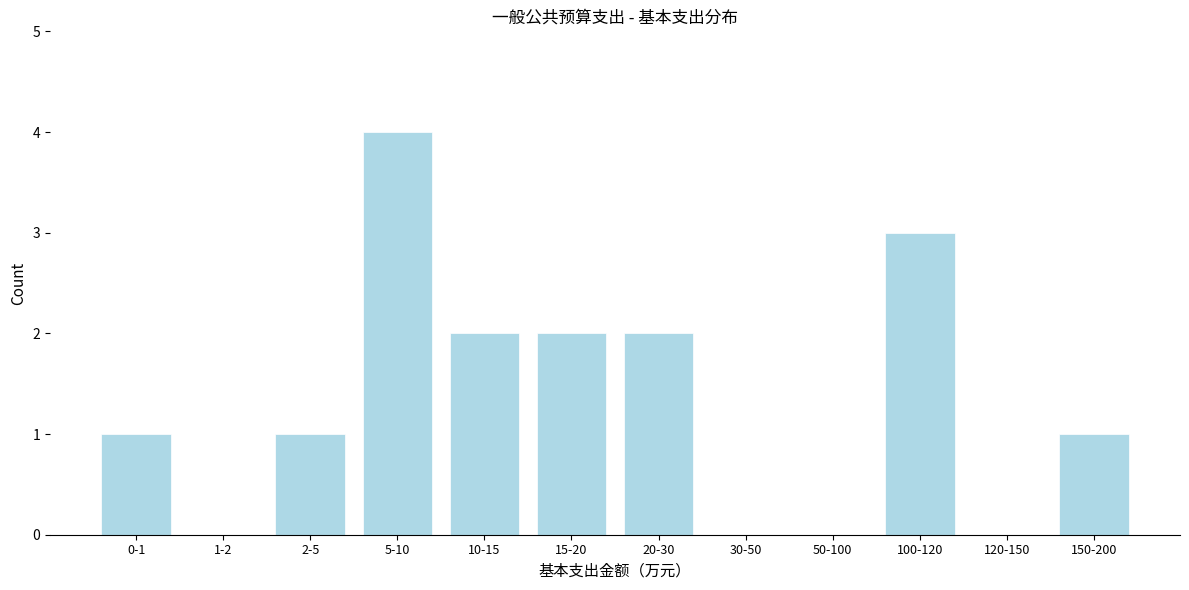

Reading left to right, list all the values displayed in this chart.

0-1=1	1-2=0	2-5=1	5-10=4	10-15=2	15-20=2	20-30=2	30-50=0	50-100=0	100-120=3	120-150=0	150-200=1